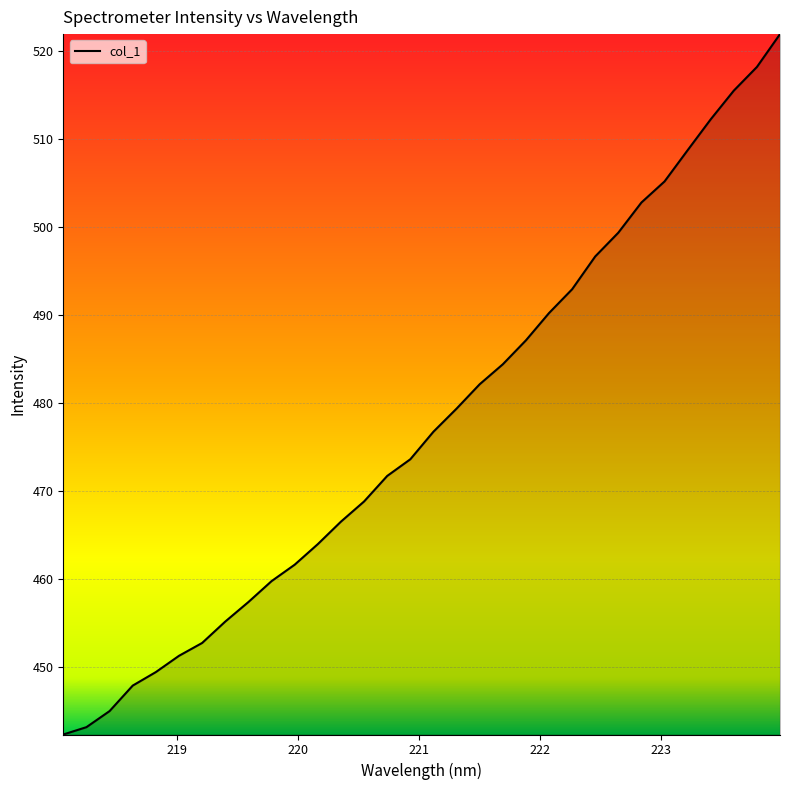

Count the number of values greater than 476.

16